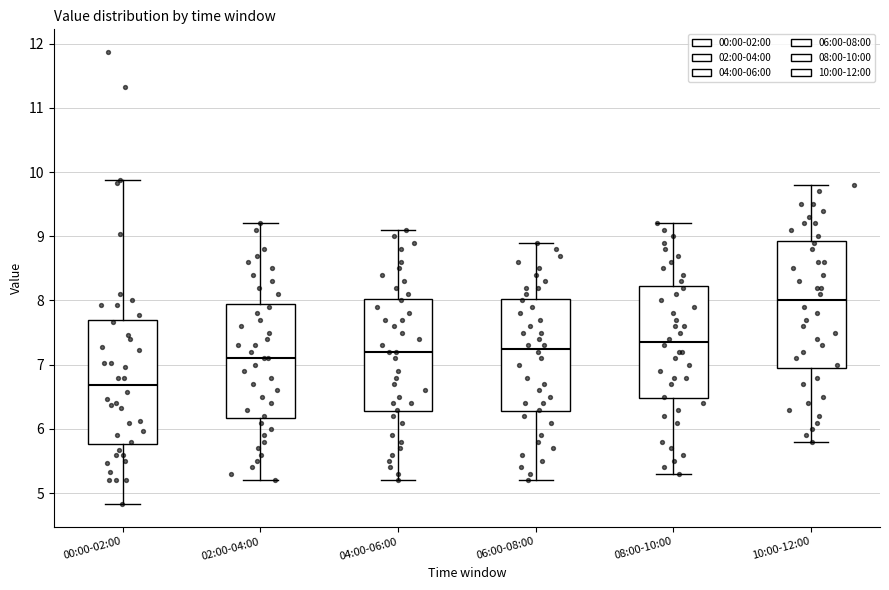

Reading left to right, read every box against the y-axis: the position of its median line, the range the box covers, and the ends of its whiskers. The values are not printed on the chart, so give them approximately, as read against the axis.

00:00-02:00: median 6.7, box 5.8 to 7.7, whiskers 4.8 to 9.9
02:00-04:00: median 7.1, box 6.2 to 8.0, whiskers 5.2 to 9.2
04:00-06:00: median 7.2, box 6.3 to 8.0, whiskers 5.2 to 9.1
06:00-08:00: median 7.3, box 6.3 to 8.0, whiskers 5.2 to 8.9
08:00-10:00: median 7.4, box 6.5 to 8.2, whiskers 5.3 to 9.2
10:00-12:00: median 8.0, box 7.0 to 8.9, whiskers 5.8 to 9.8